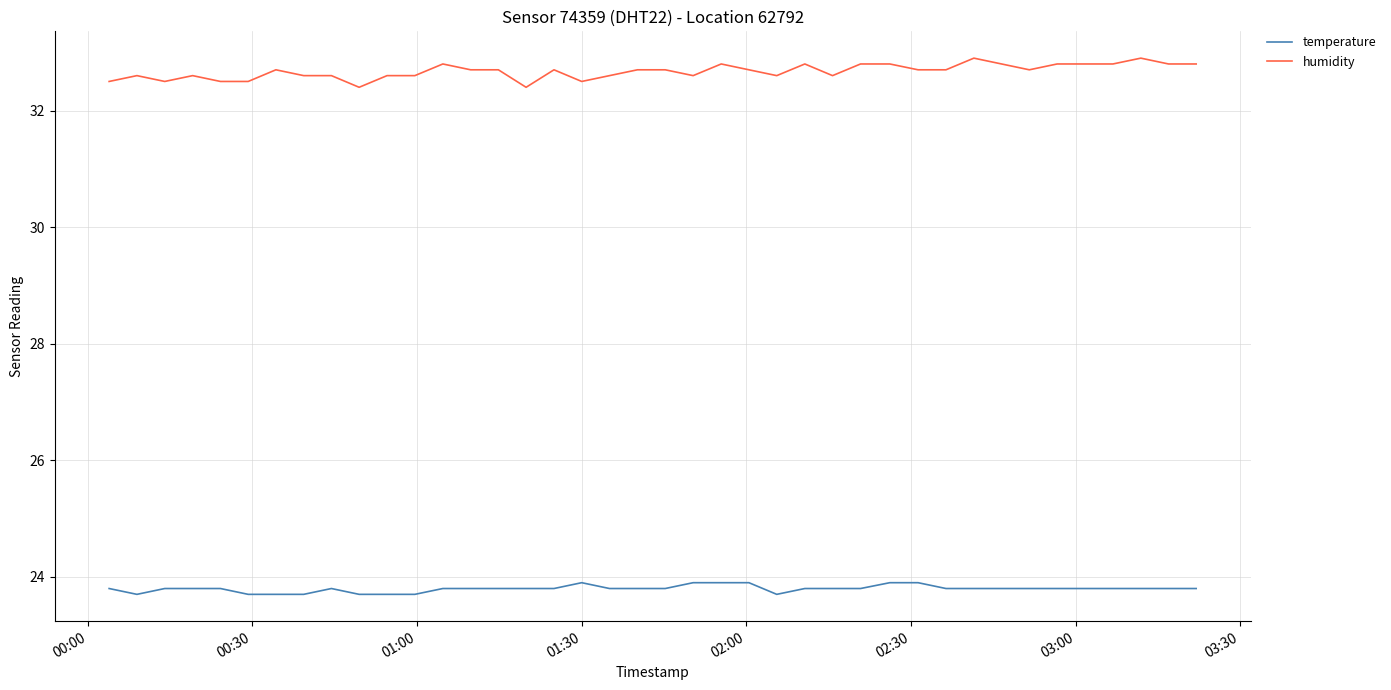

Reading right to left, extract all data points from this chart.

temperature: 23.8	23.8	23.8	23.8	23.8	23.8	23.8	23.8	23.8	23.8	23.9	23.9	23.8	23.8	23.8	23.7	23.9	23.9	23.9	23.8	23.8	23.8	23.9	23.8	23.8	23.8	23.8	23.8	23.7	23.7	23.7	23.8	23.7	23.7	23.7	23.8	23.8	23.8	23.7	23.8
humidity: 32.8	32.8	32.9	32.8	32.8	32.8	32.7	32.8	32.9	32.7	32.7	32.8	32.8	32.6	32.8	32.6	32.7	32.8	32.6	32.7	32.7	32.6	32.5	32.7	32.4	32.7	32.7	32.8	32.6	32.6	32.4	32.6	32.6	32.7	32.5	32.5	32.6	32.5	32.6	32.5